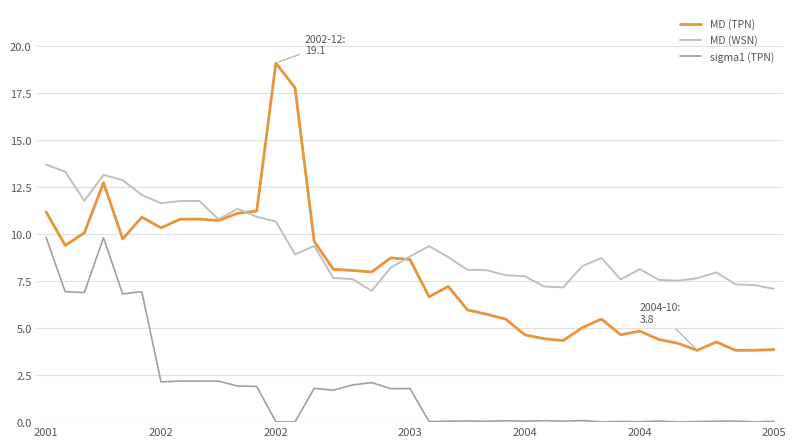

What is the highest value of the MD (WSN) series?

13.7